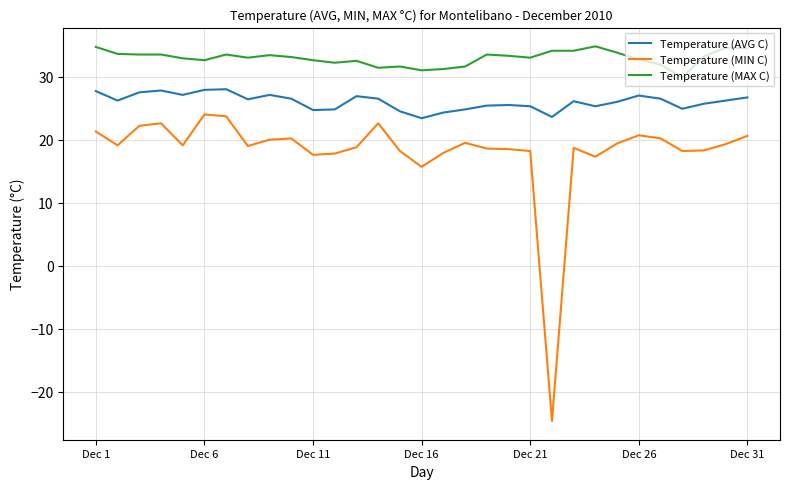

Which series has the largest total across all categories?

Temperature (MAX C)